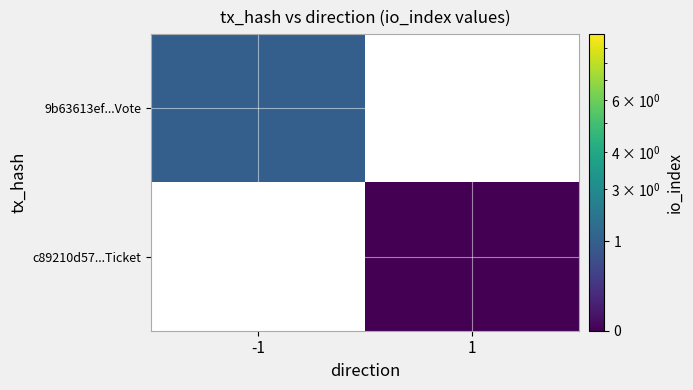

How many values in c89210d57...Ticket are above zero?

1